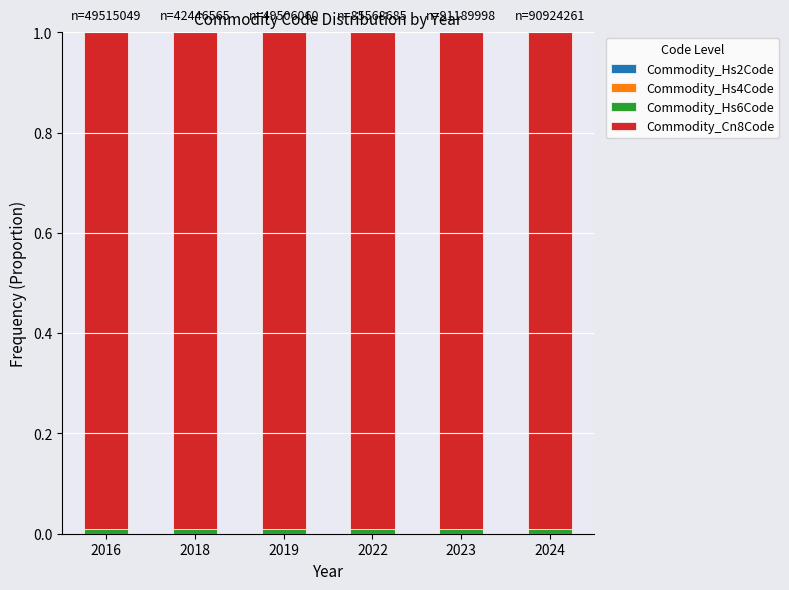

Count the number of categories in the chart.

6